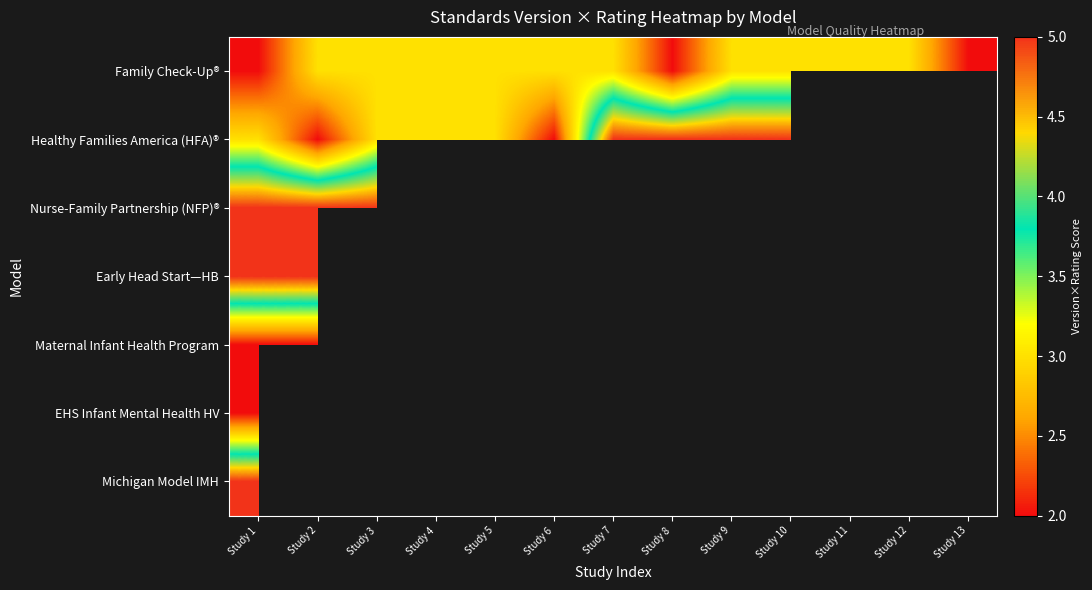

Count the number of categories in the chart.

13